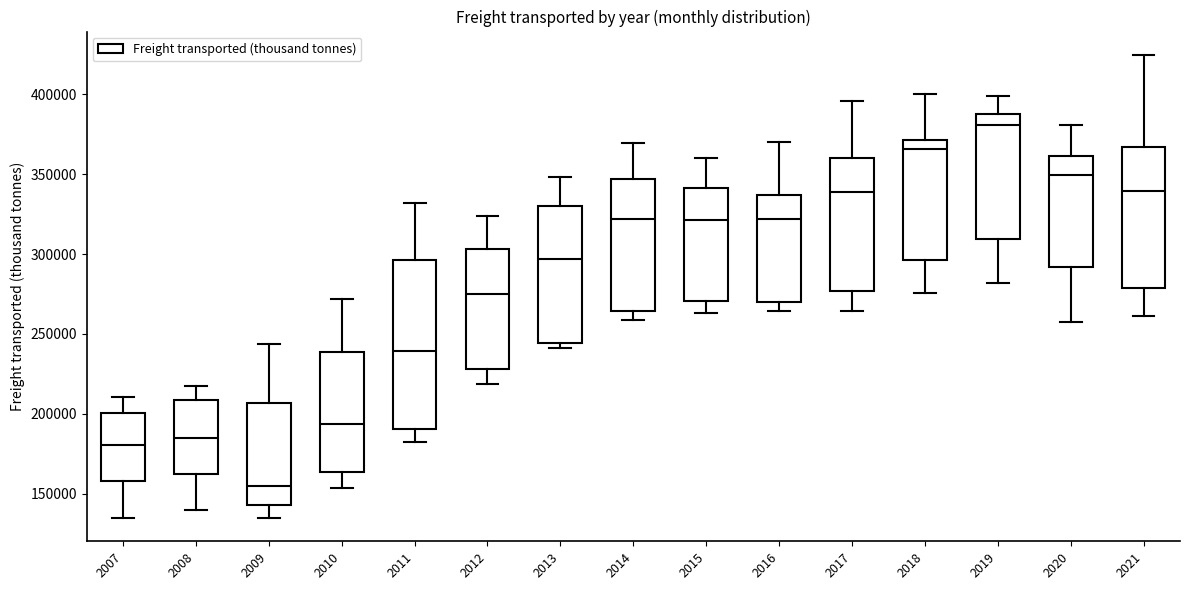

Reading left to right, read every box against the y-axis: the position of its median line, the range the box covers, and the ends of its whiskers. The values are not printed on the chart, so give them approximately, as read against the axis.

2007: median 180000, box 160000 to 200000, whiskers 135000 to 210000
2008: median 185000, box 160000 to 210000, whiskers 140000 to 215000
2009: median 155000, box 145000 to 205000, whiskers 135000 to 245000
2010: median 195000, box 165000 to 240000, whiskers 155000 to 270000
2011: median 240000, box 190000 to 295000, whiskers 180000 to 330000
2012: median 275000, box 230000 to 305000, whiskers 220000 to 325000
2013: median 295000, box 245000 to 330000, whiskers 240000 to 350000
2014: median 320000, box 265000 to 345000, whiskers 260000 to 370000
2015: median 320000, box 270000 to 340000, whiskers 265000 to 360000
2016: median 320000, box 270000 to 335000, whiskers 265000 to 370000
2017: median 340000, box 275000 to 360000, whiskers 265000 to 395000
2018: median 365000, box 295000 to 370000, whiskers 275000 to 400000
2019: median 380000, box 310000 to 390000, whiskers 280000 to 400000
2020: median 350000, box 290000 to 360000, whiskers 255000 to 380000
2021: median 340000, box 280000 to 365000, whiskers 260000 to 425000